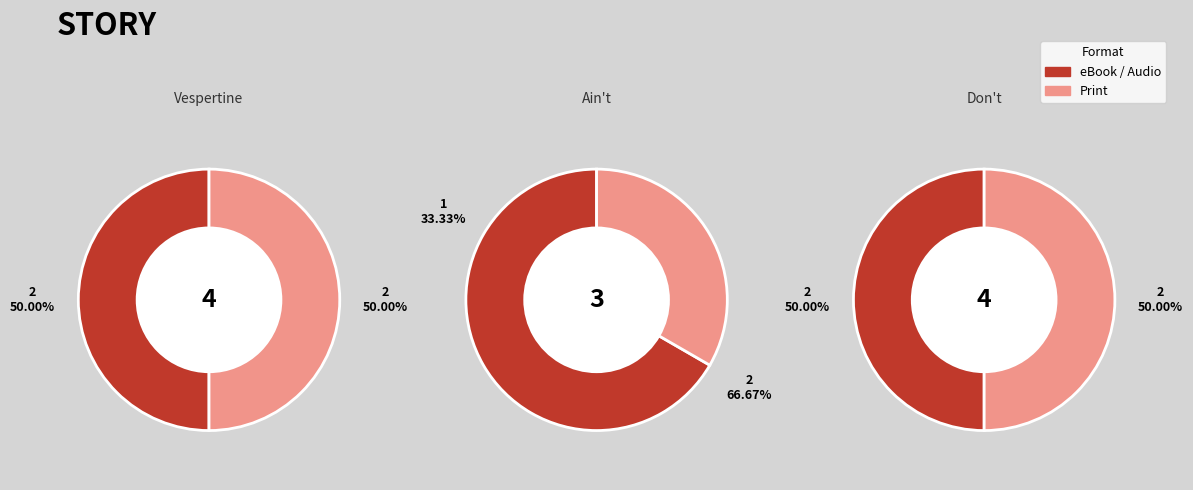

What percentage is the 1 slice, to the nearest percent?

33%